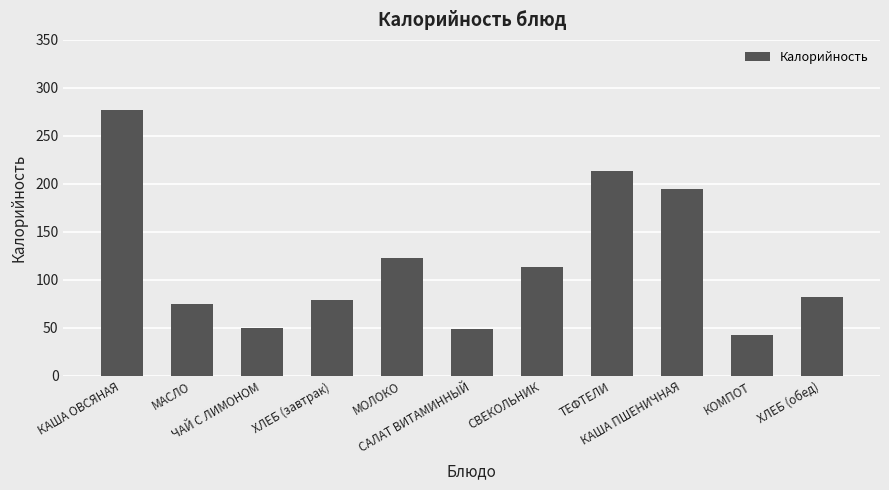

How many data points are less than 82?

5